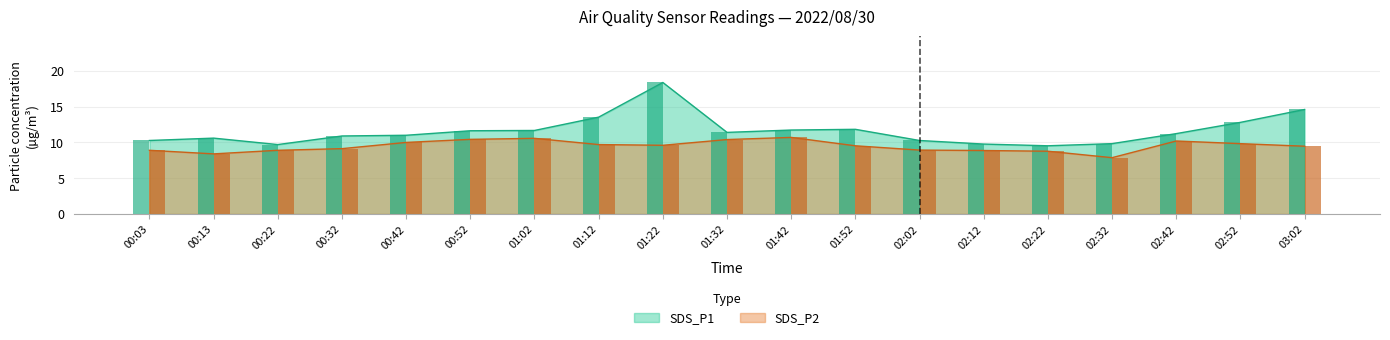

Which category has the lowest value in the SDS_P2 series?

02:32